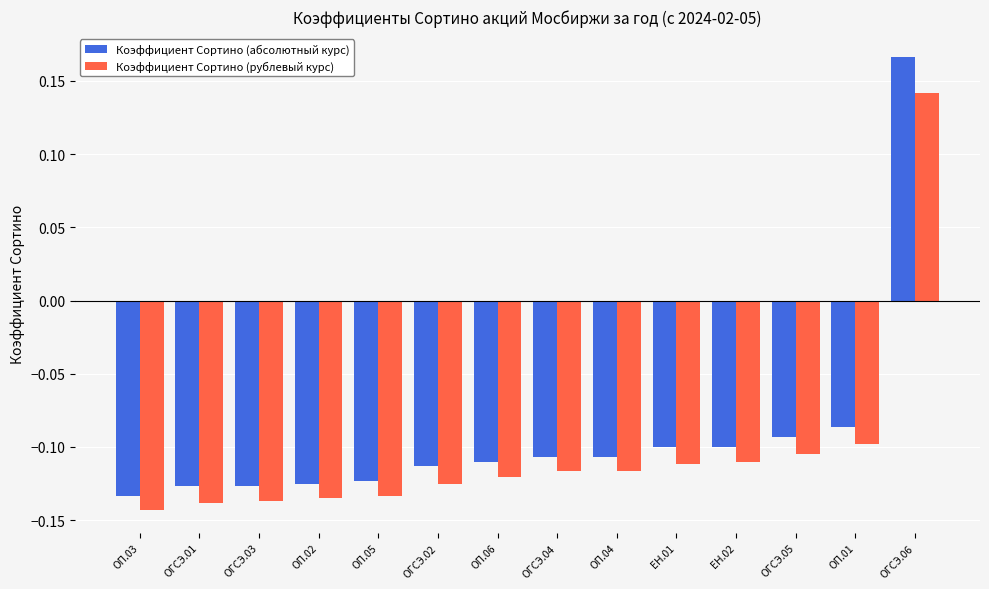

Which series has the largest total across all categories?

Коэффициент Сортино (абсолютный курс)